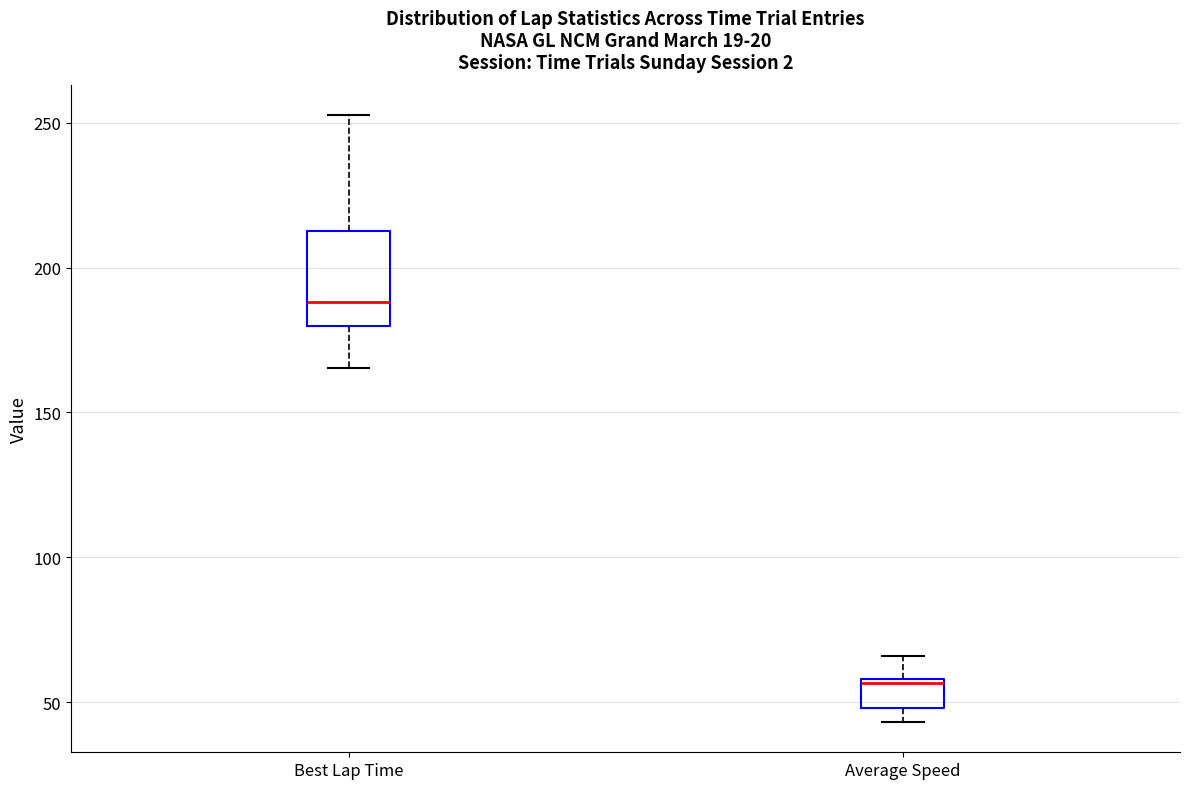

Reading left to right, transcribe this box plot: for each box, give where its median line is, the range the box spans, and where its two whiskers end, as read against the y-axis. The values are not printed on the chart, so give them approximately, as read against the axis.

Best Lap Time: median 190, box 180 to 215, whiskers 165 to 255
Average Speed: median 55, box 50 to 60, whiskers 45 to 65